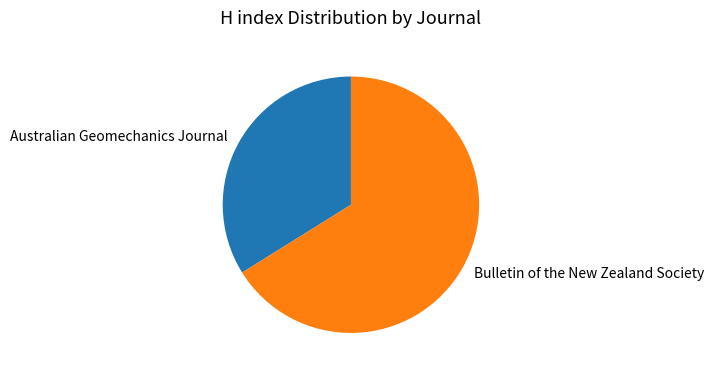

Does any single category account for the majority?

Yes